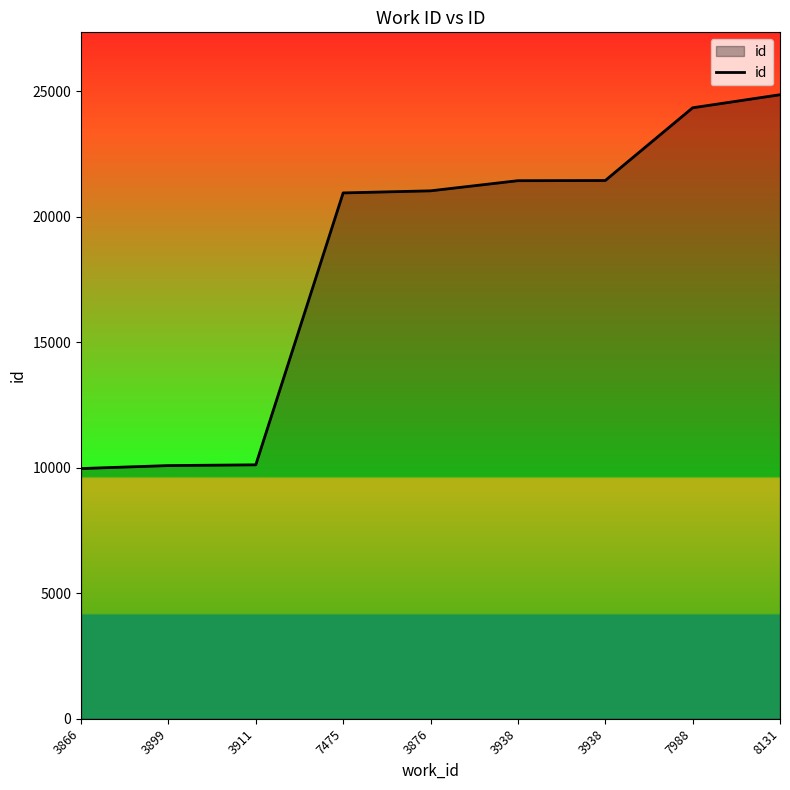

What value does the data have at 3911?

10114